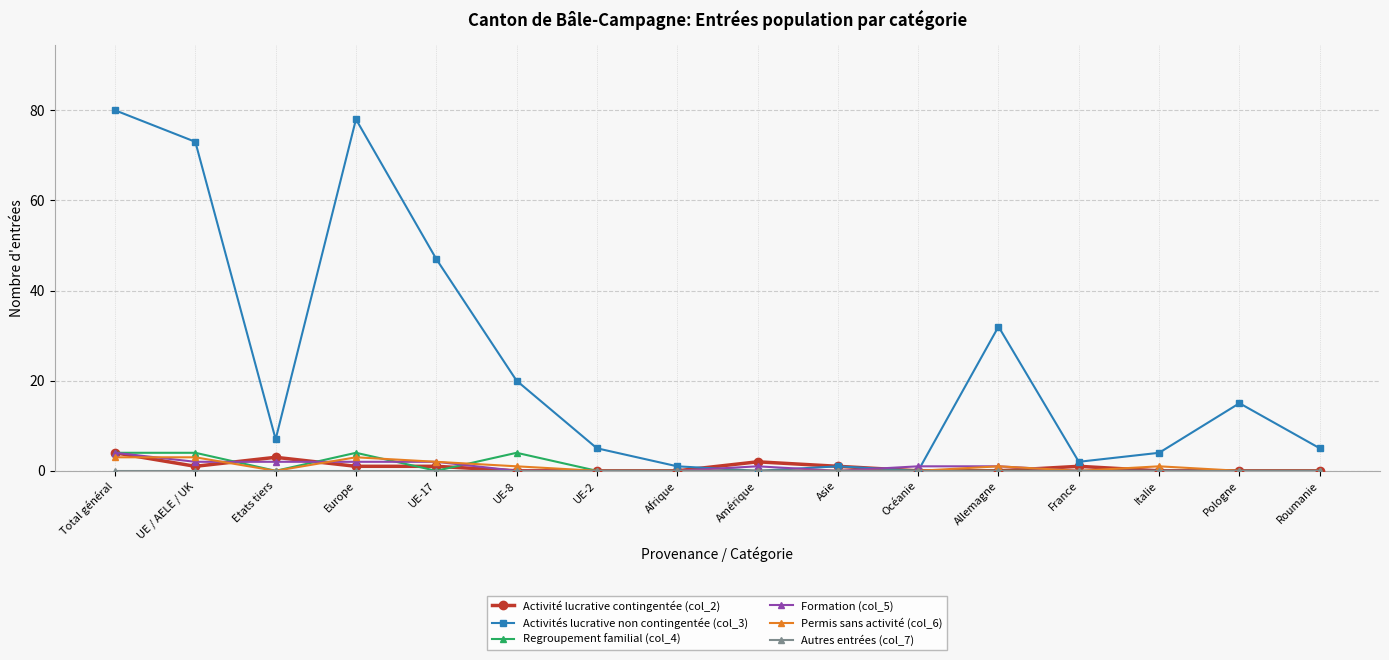

What is the difference between the second highest and second lowest values in the Activités lucrative non contingentée (col_3) series?

78